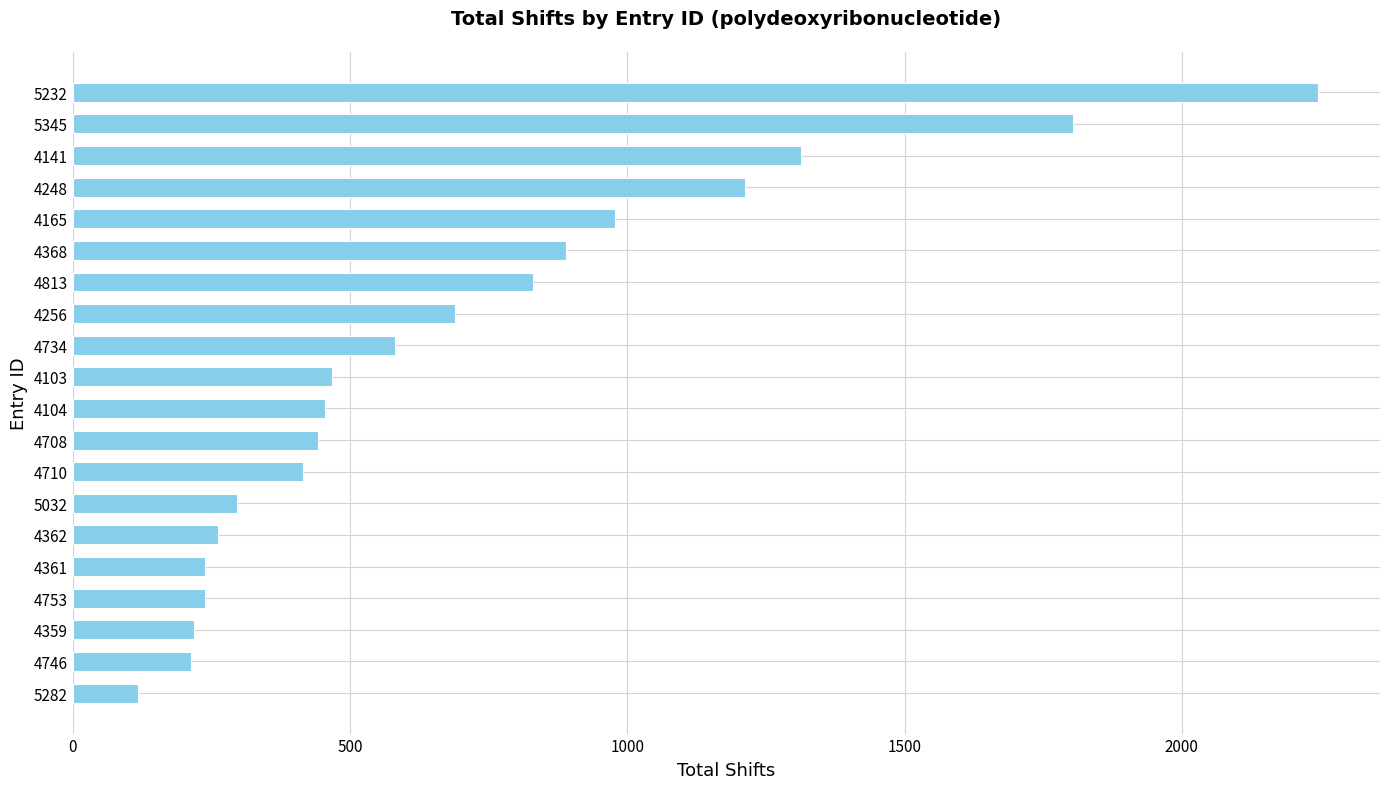

What is the change in value from 4708 to 4256?

+247